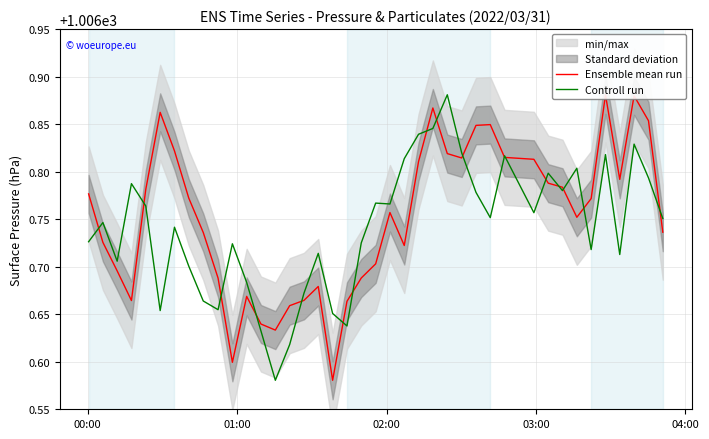

Count the number of categories in the chart.

40